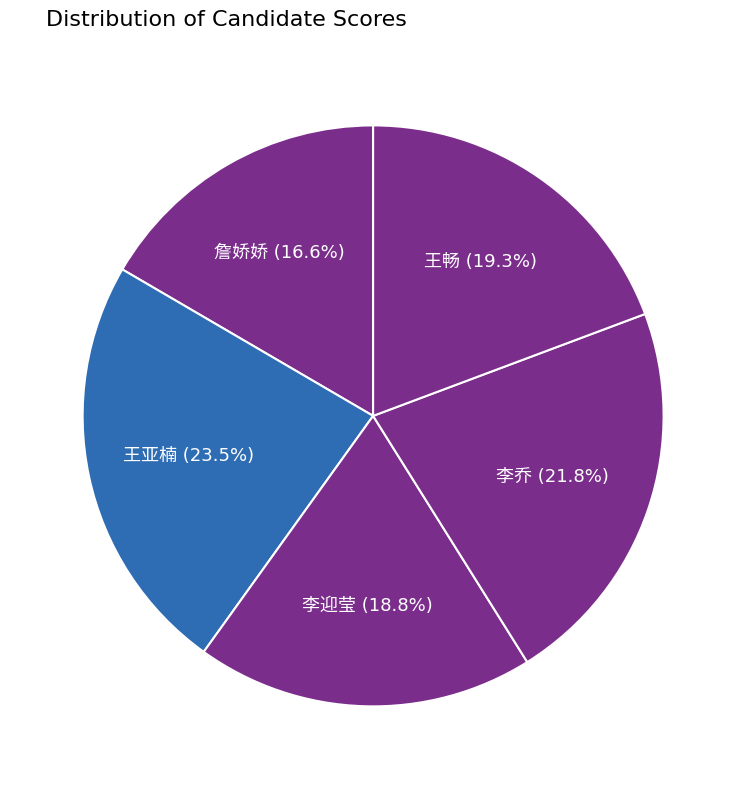

Count the number of slices in the pie.

5